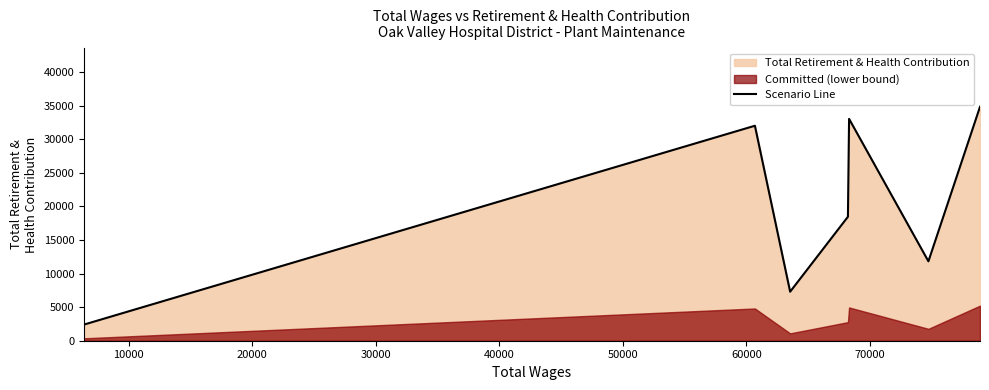

What is the value of the 2nd point from the left?

32031